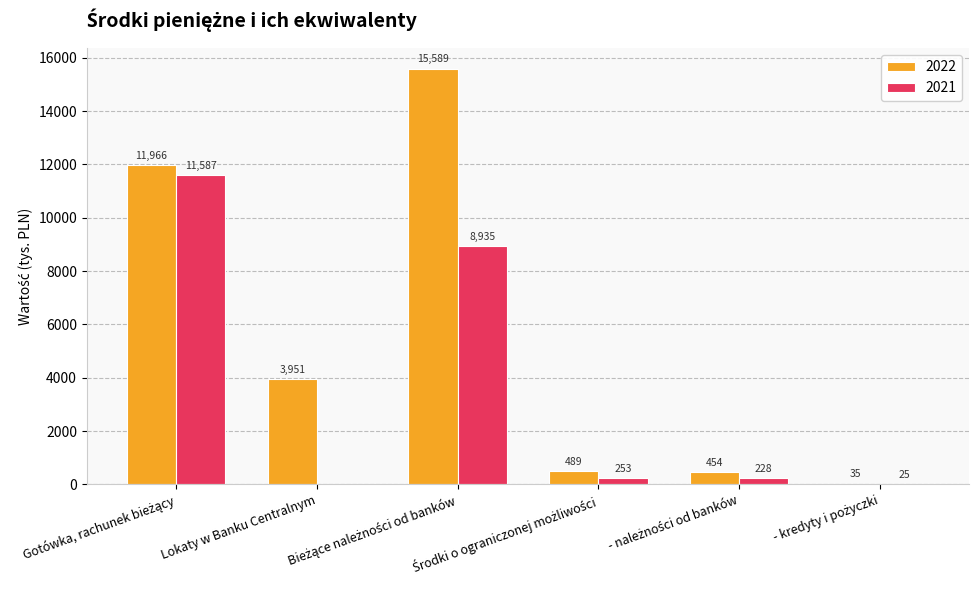

What is the highest value of the 2022 series?

15589